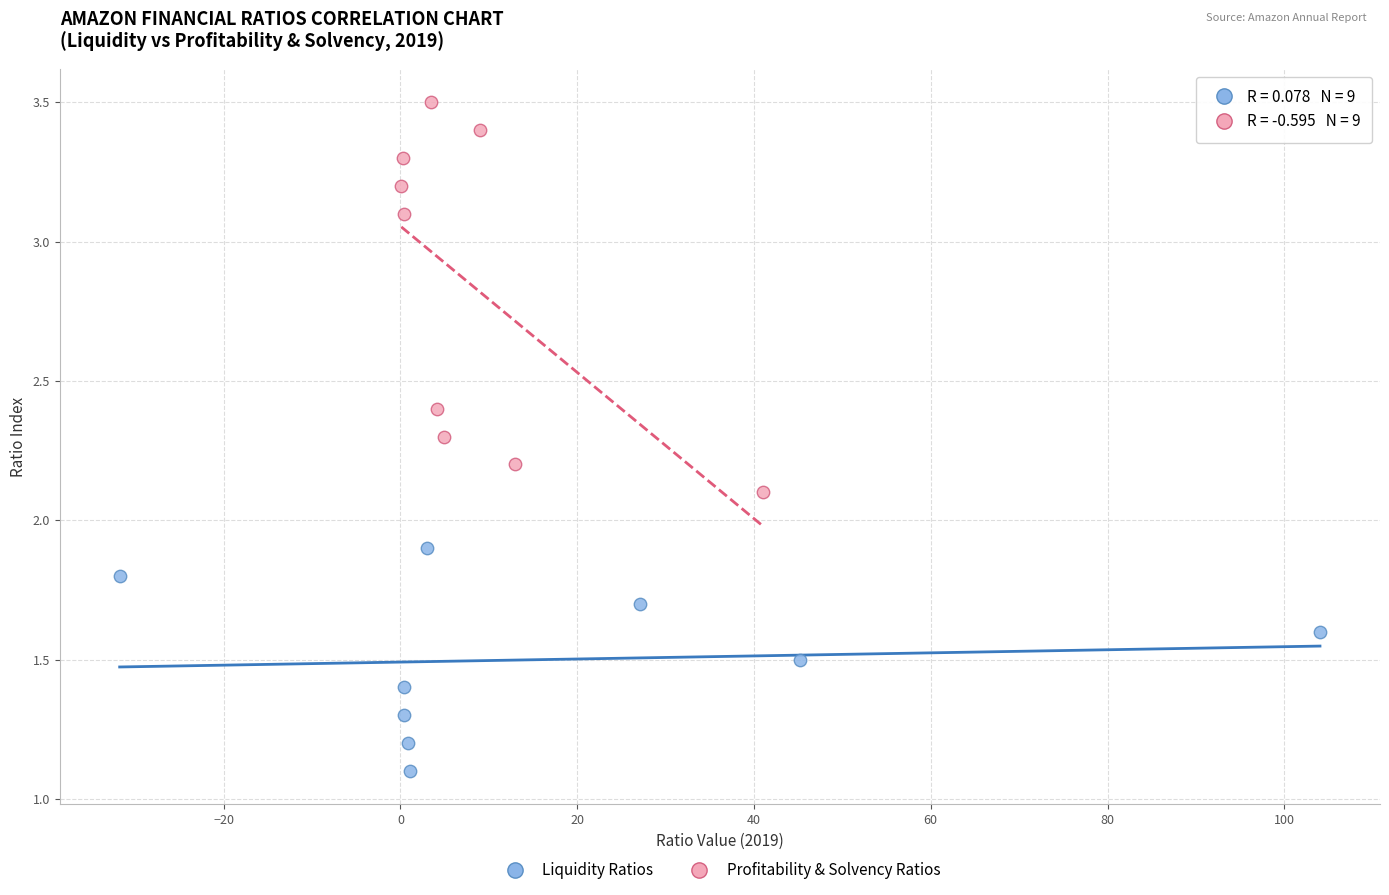

Which series contains the lowest Y value?

Liquidity Ratios